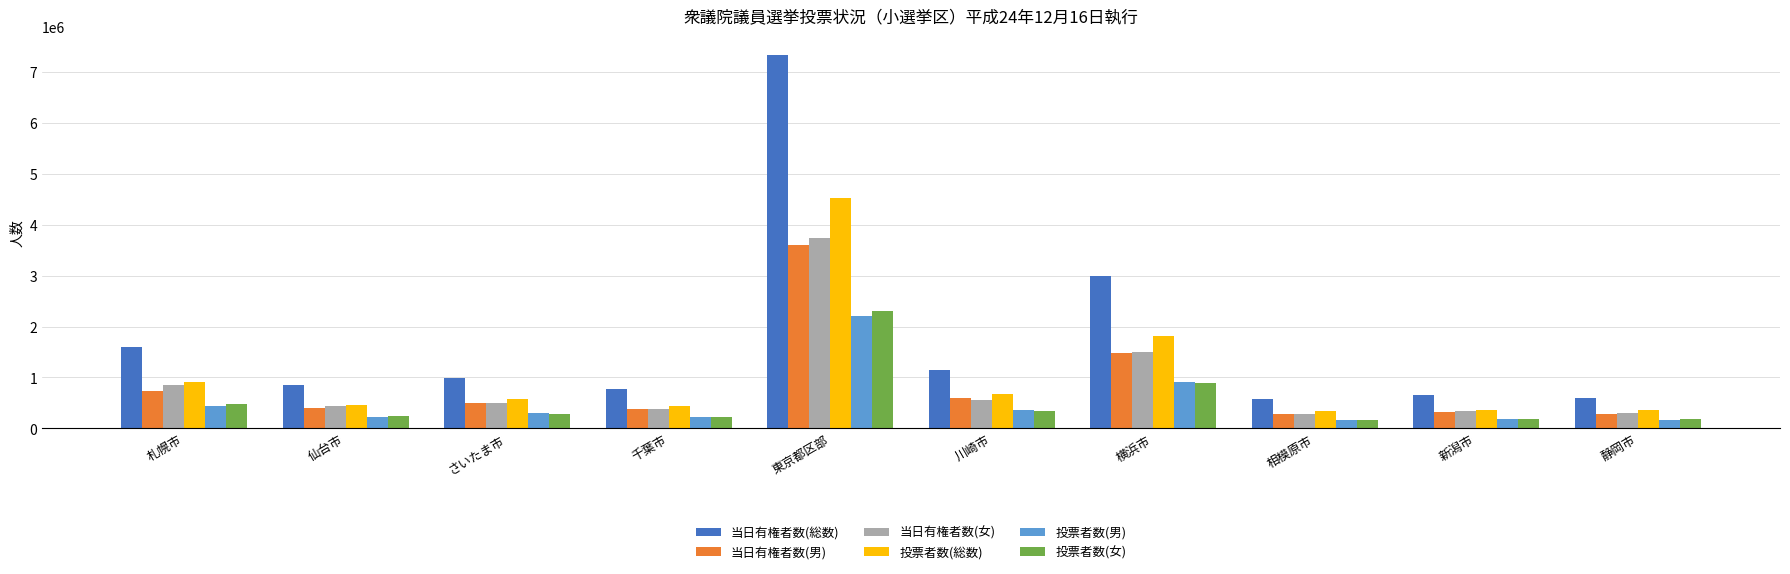

Where is 投票者数(総数) nearest to the value 2428588?

横浜市